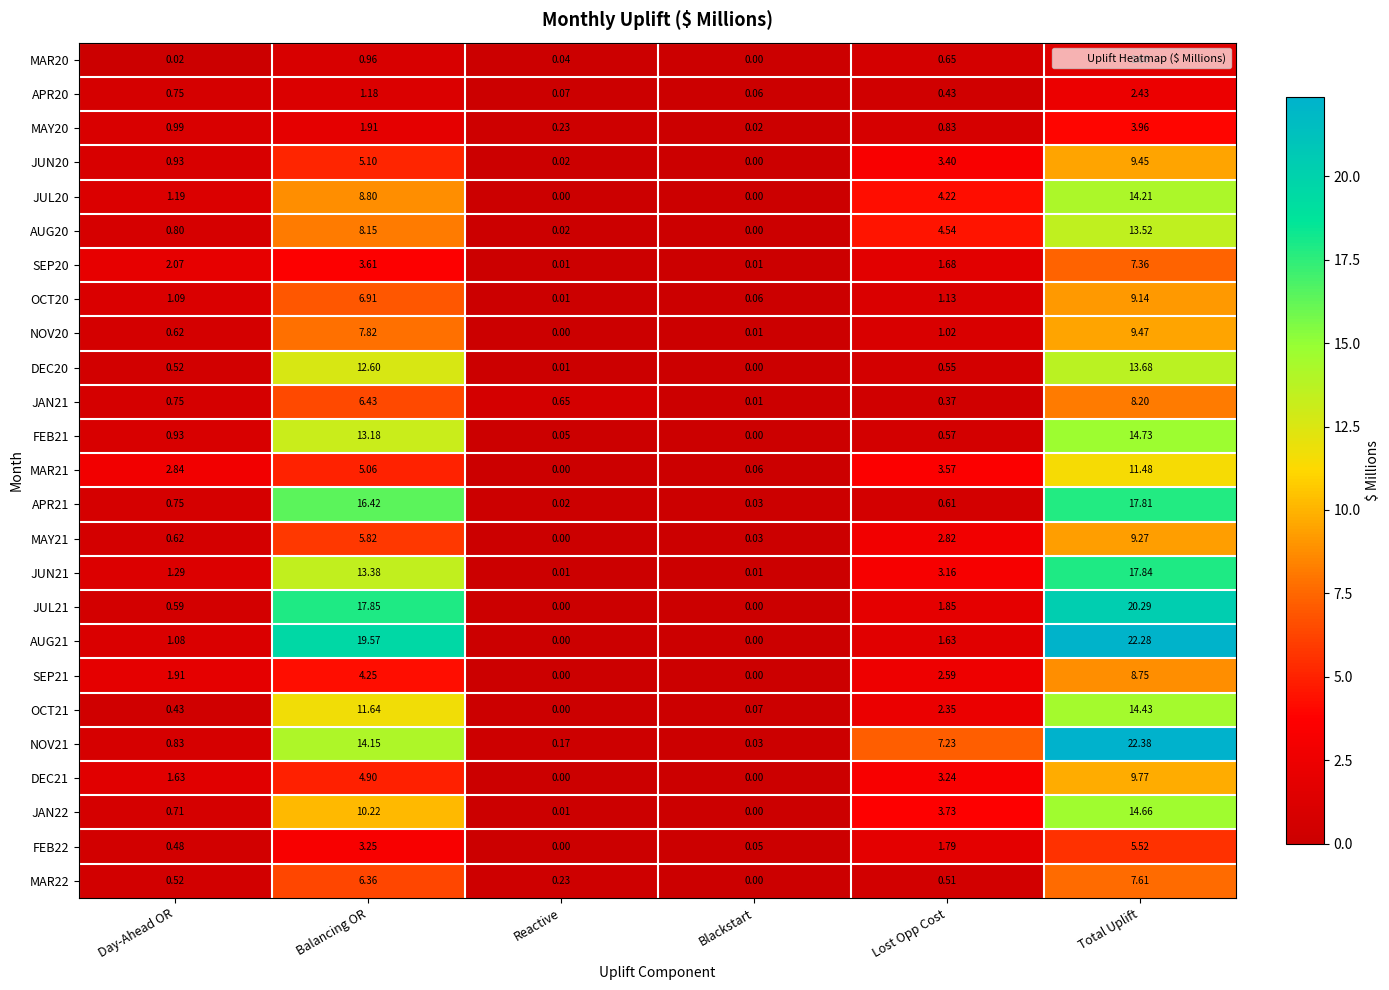

Between Balancing OR and Lost Opp Cost, which series saw the biggest shift?

AUG21